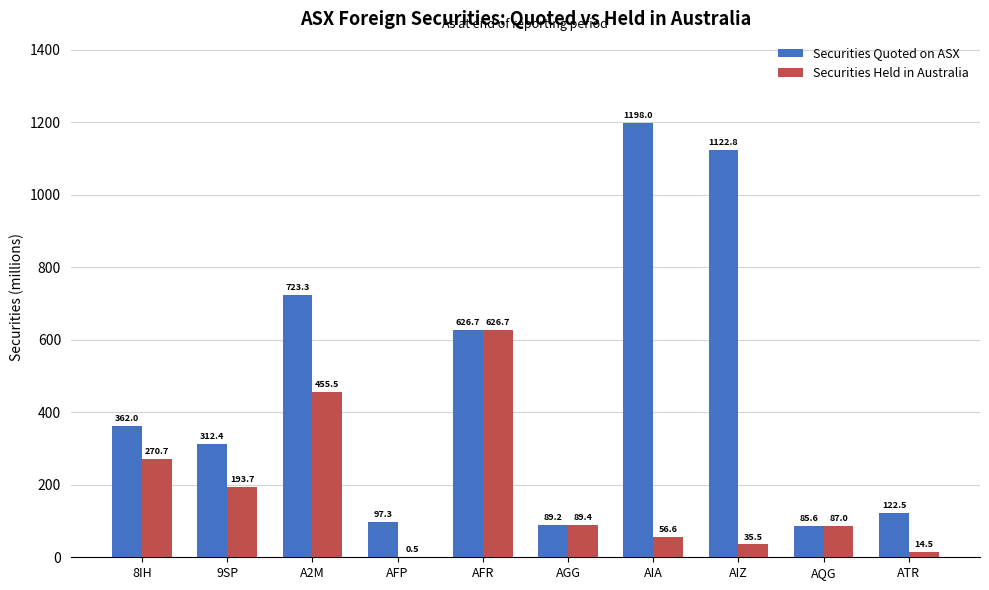

What is the total value across all series at AQG?

172.6